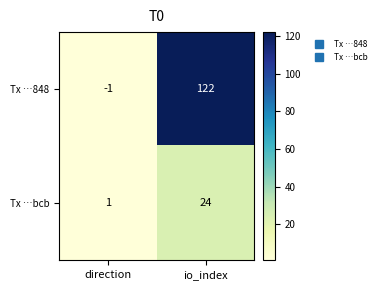

Reading left to right, list all the values displayed in this chart.

Tx …848: -1	122
Tx …bcb: 1	24